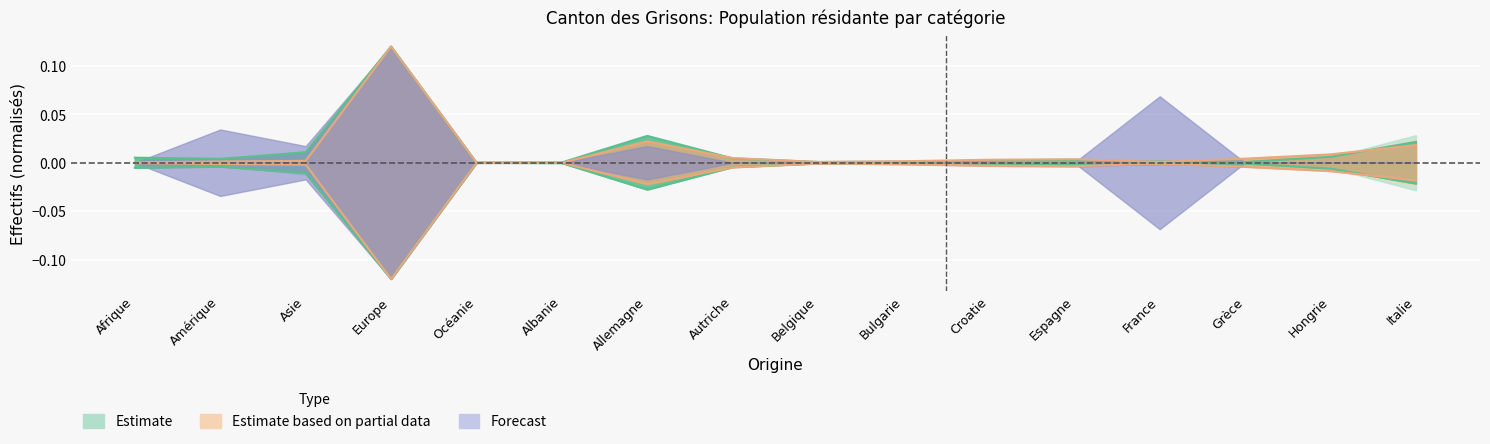

Is the value of Permis_B_Femmes at Amérique greater than the value of Permis_L_Total at Belgique?

No